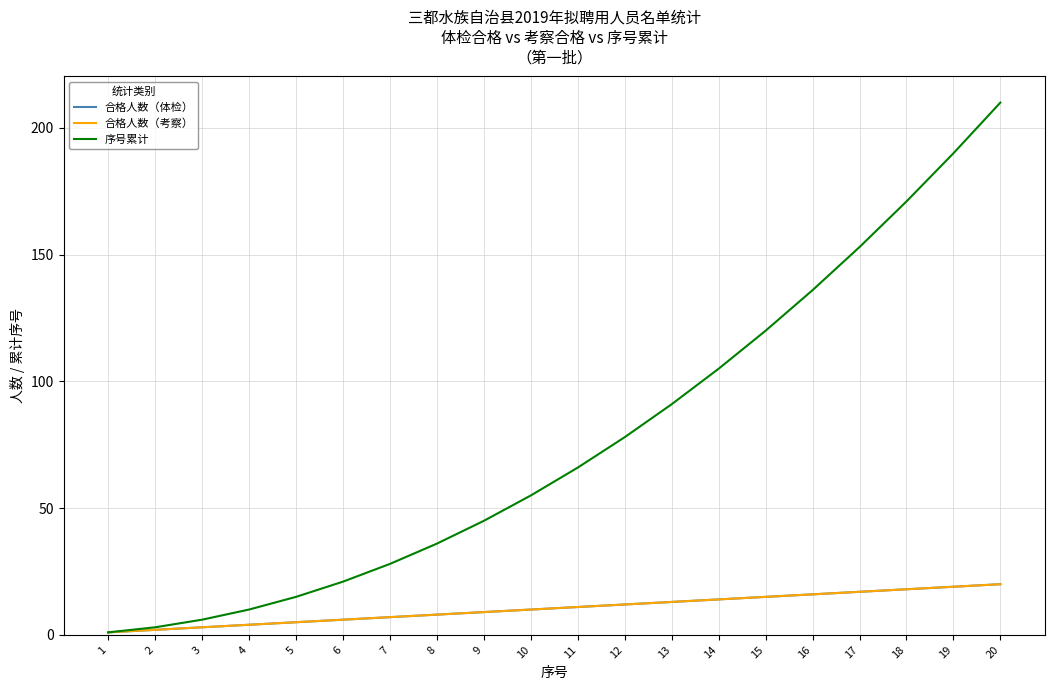

What is the difference between the maximum and second lowest values in the 序号累计 series?

207